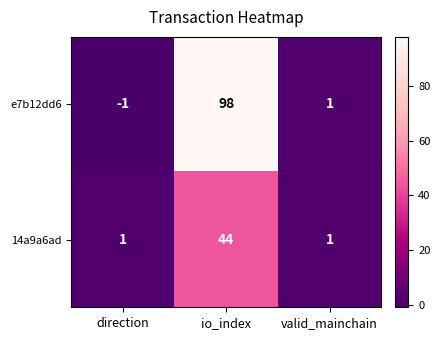

How many series are shown in this chart?

2